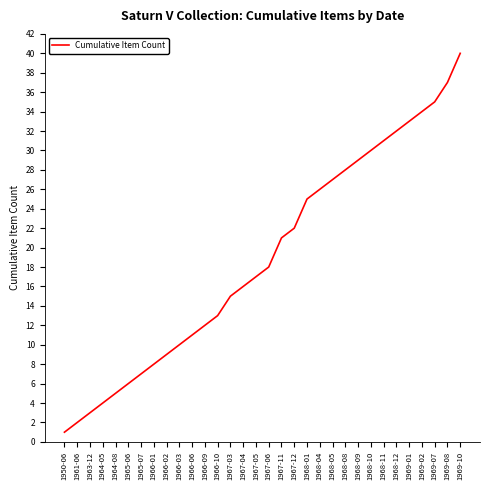

What is the difference between the second highest and minimum values?

36